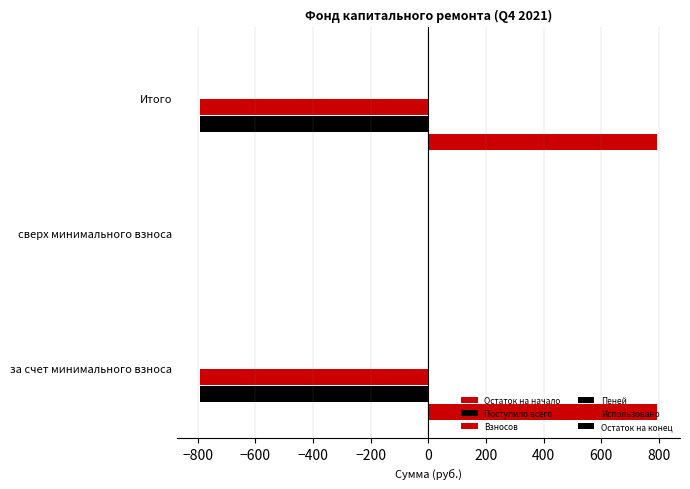

Rank the series by their maximum value, from highest to lowest.

Остаток на начало, Остаток на конец, Пеней, Использовано, Поступило всего, Взносов